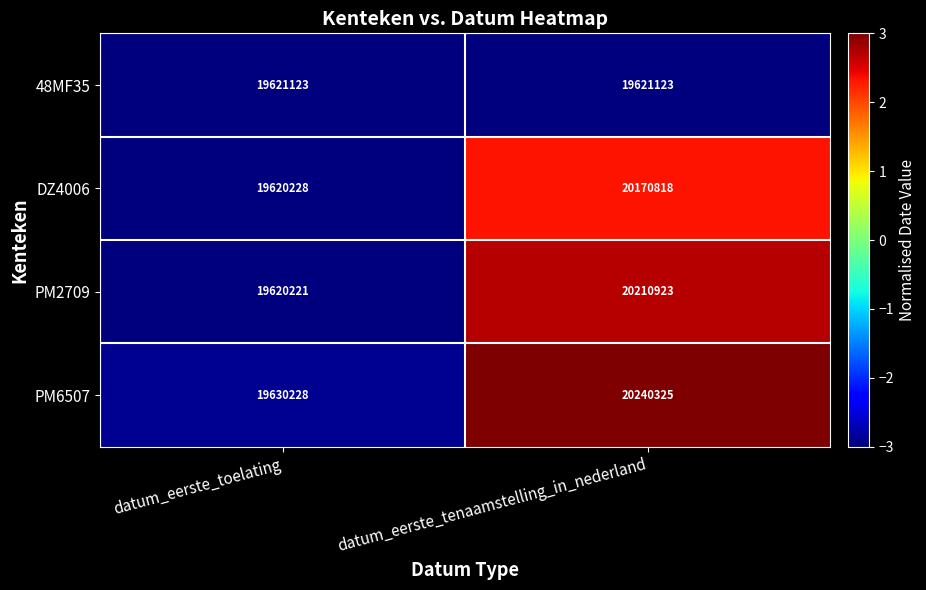

What is the difference between the PM2709 values at datum_eerste_toelating and datum_eerste_tenaamstelling_in_nederland?

590702